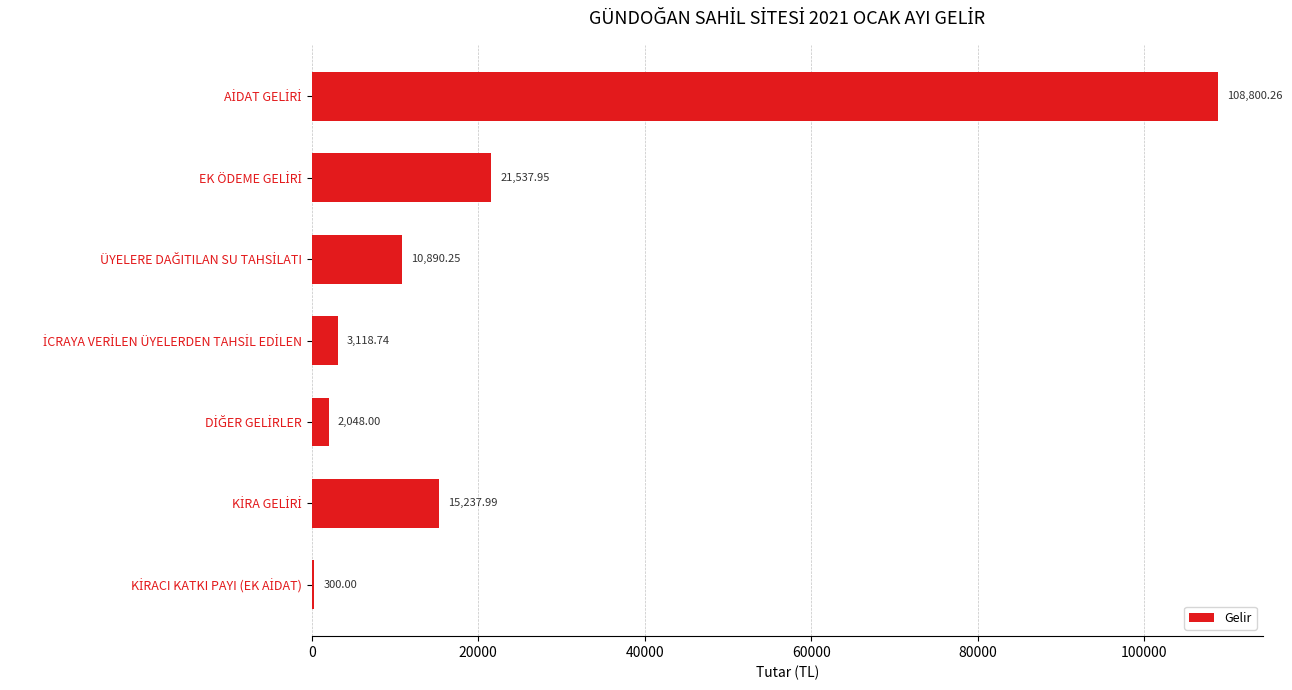

What is the sum of all values?

161933.2